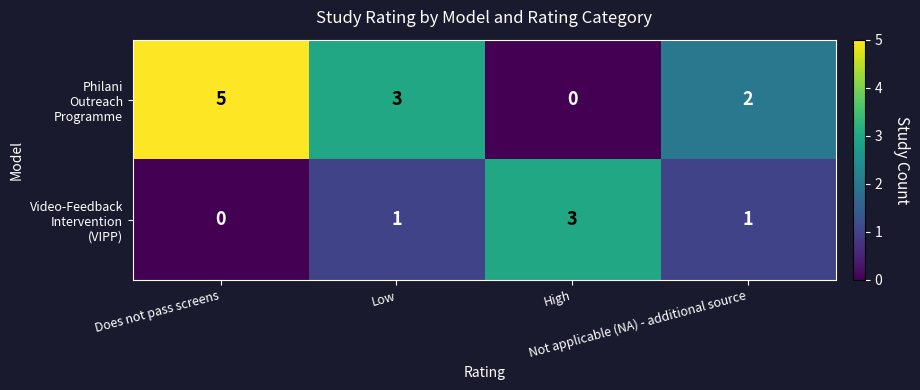

What is the greatest value displayed?

5